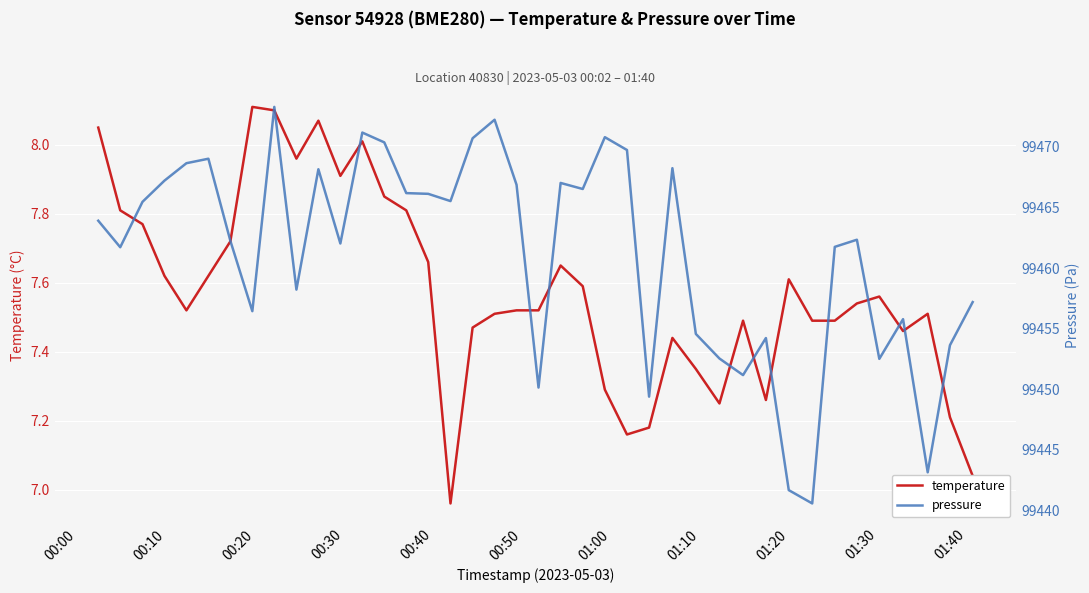

At how many categories does at least one series exceed 57300?

40